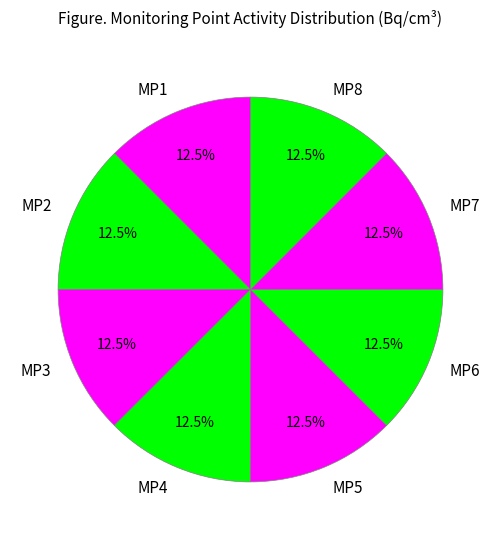

Approximately how many times larger is the value at MP4 compared to MP7?

1.0